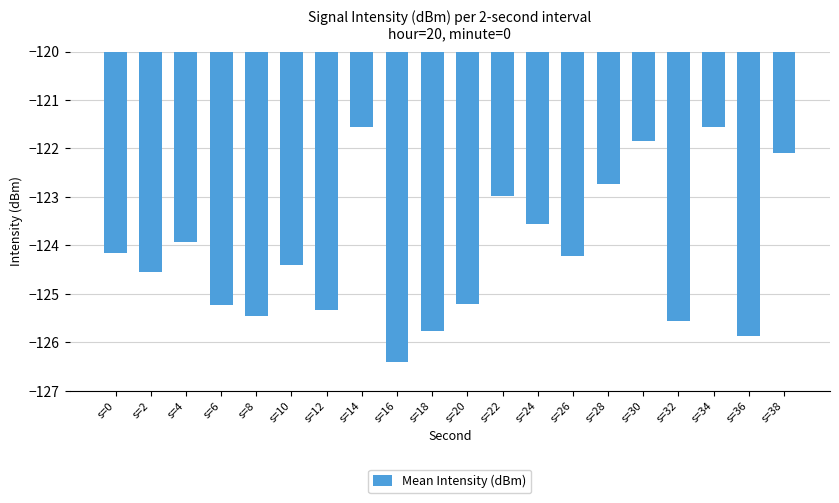

What is the sum of the values at s=36 and s=20?

-251.1